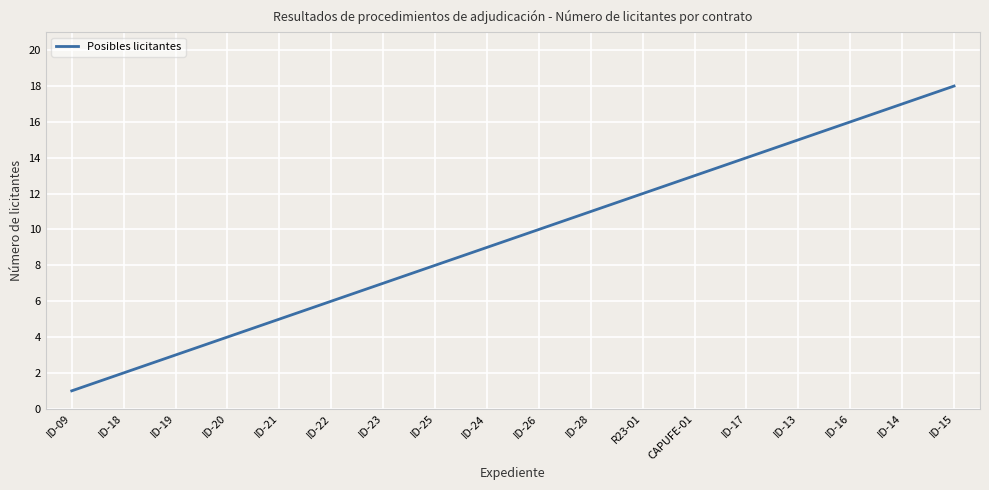

What position from the left is ID-21?

5